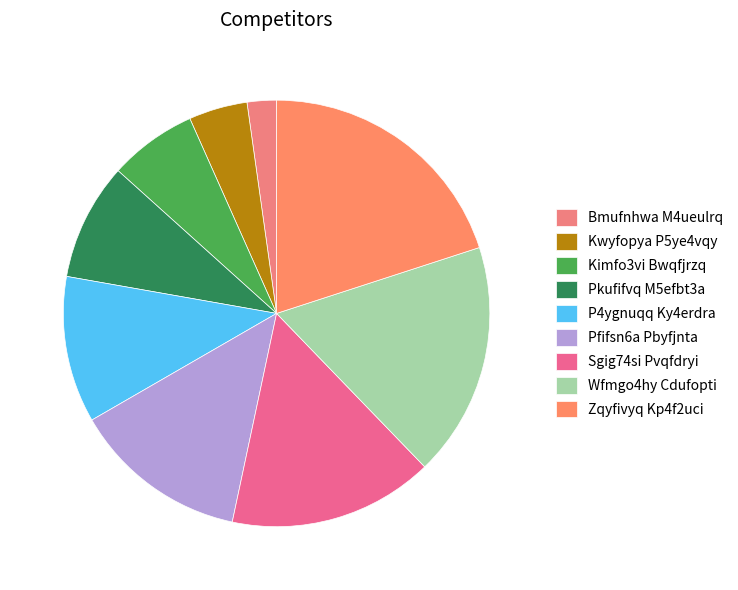

What is the largest slice in the pie chart?

Zqyfivyq Kp4f2uci